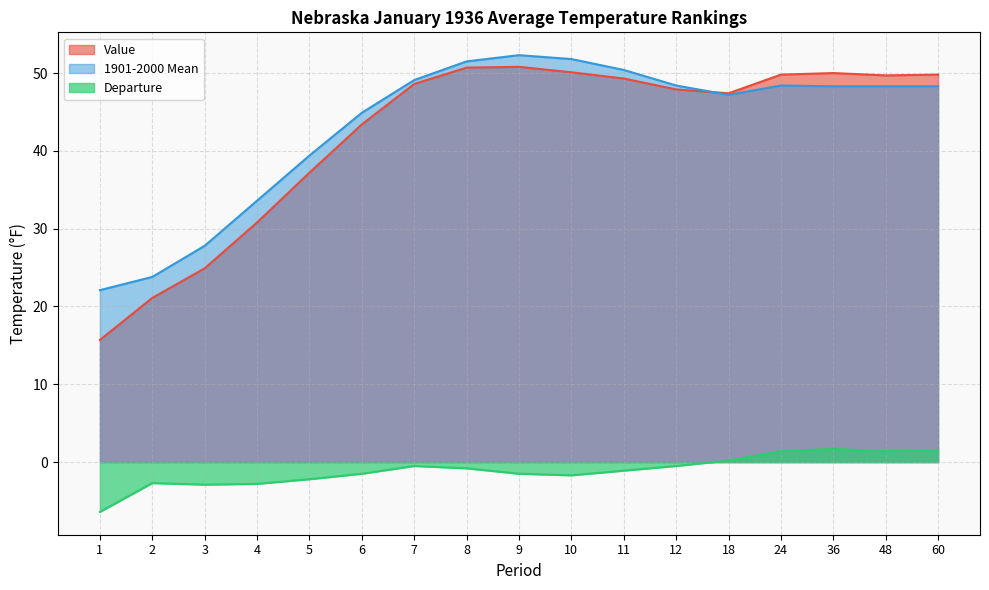

Reading left to right, transcribe all the data shown in this chart.

Value: 15.7	21.1	24.9	30.8	37.2	43.4	48.6	50.7	50.8	50.1	49.3	47.9	47.4	49.8	50.0	49.7	49.8
1901-2000 Mean: 22.1	23.8	27.8	33.6	39.4	44.9	49.1	51.5	52.3	51.8	50.4	48.4	47.2	48.4	48.3	48.3	48.3
Departure: -6.4	-2.7	-2.9	-2.8	-2.2	-1.5	-0.5	-0.8	-1.5	-1.7	-1.1	-0.5	0.2	1.4	1.7	1.4	1.5